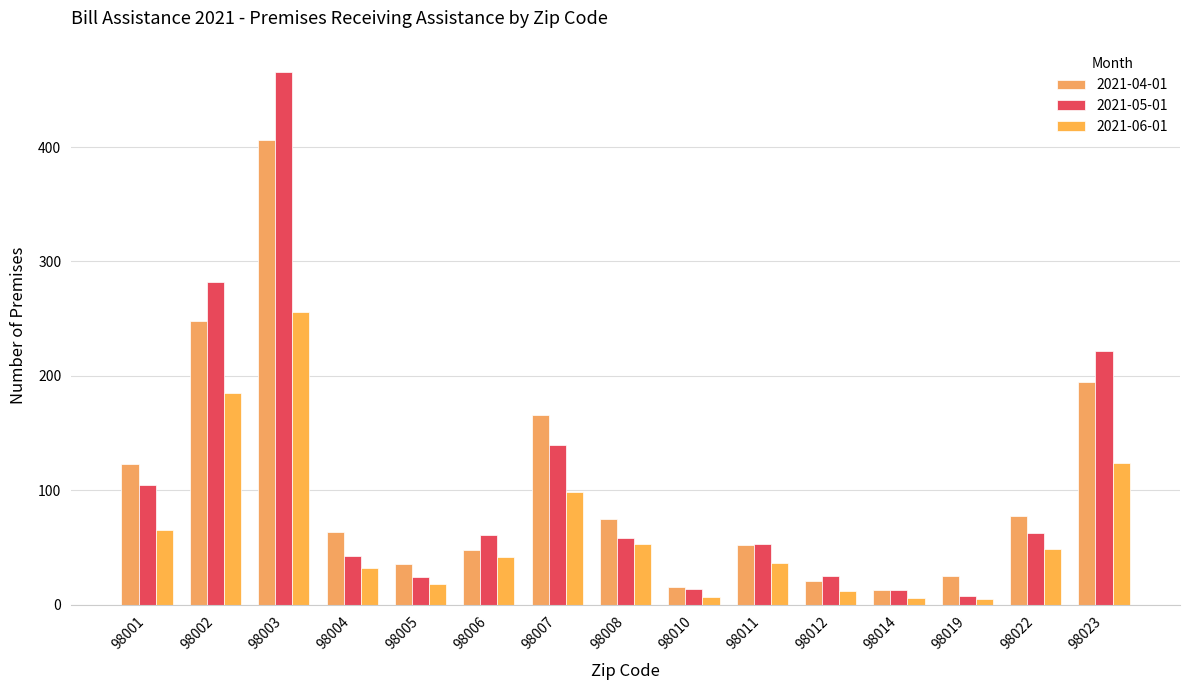

How many data points does each series have?

15